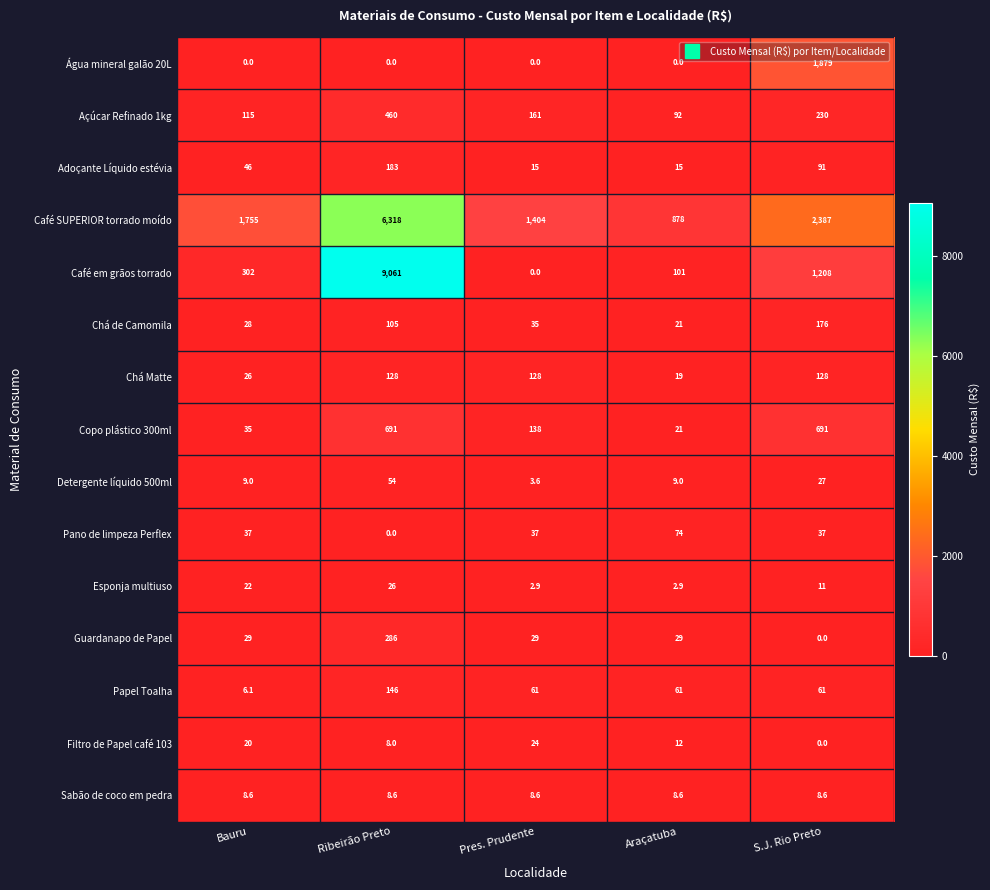

What is the difference between the maximum and minimum values in the Chá Matte series?

109.0